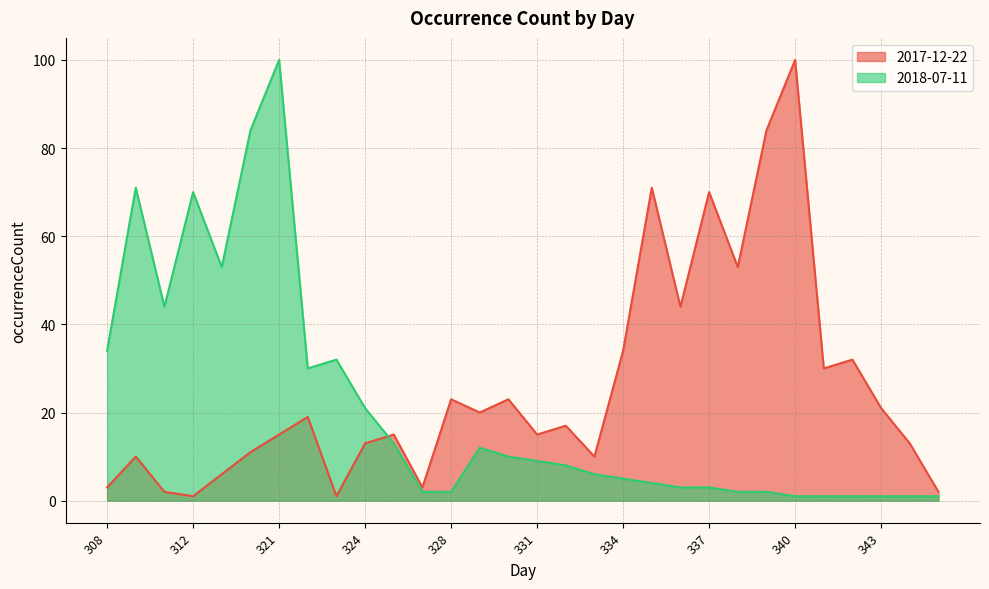

The 2017-12-22 series shows 31 at 337. True or false?

False